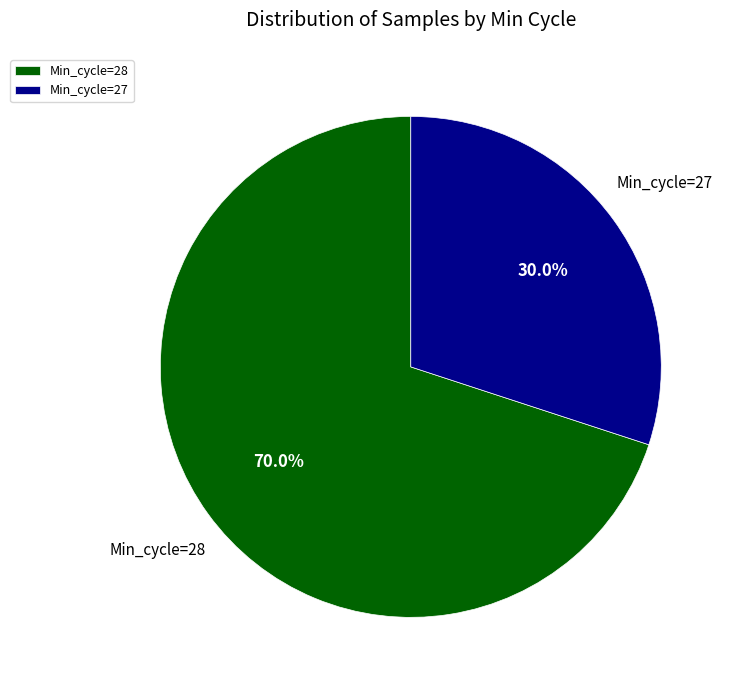

What is the ratio of the value at Min_cycle=28 to the value at Min_cycle=27?

2.3